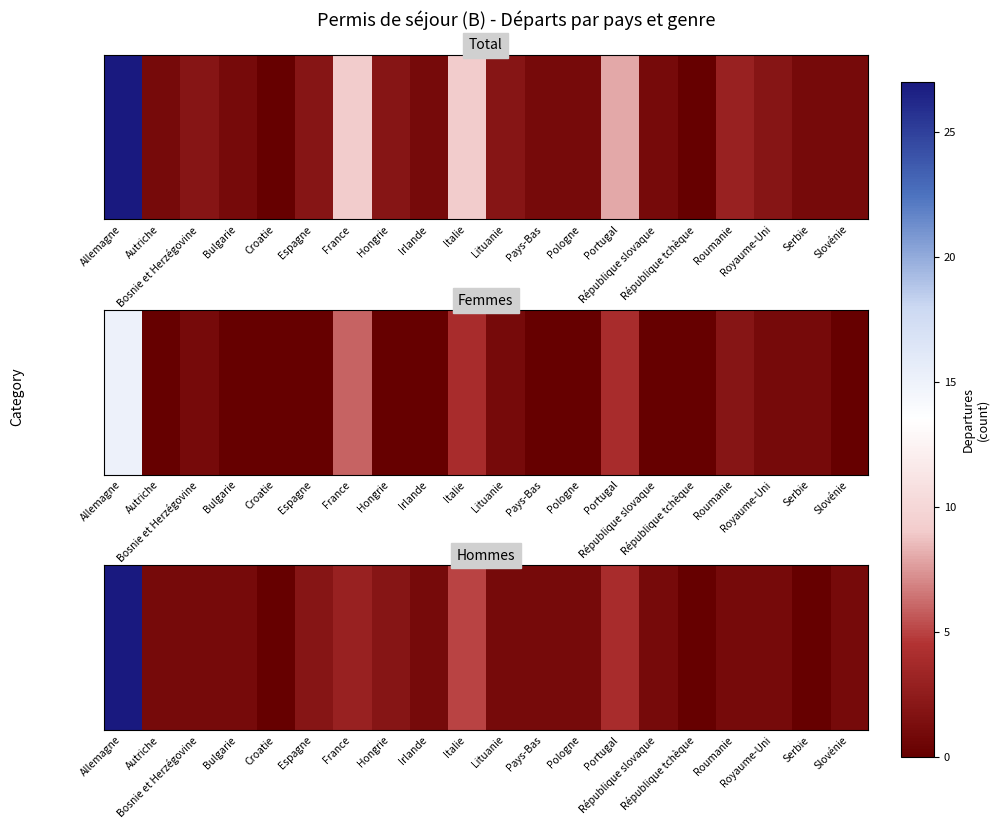

Rank the categories by value from highest to lowest.

Allemagne, Italie, Portugal, France, Espagne, Hongrie, Autriche, Bosnie et Herzégovine, Bulgarie, Irlande, Lituanie, Pays-Bas, Pologne, République slovaque, Roumanie, Royaume-Uni, Slovénie, Croatie, République tchèque, Serbie